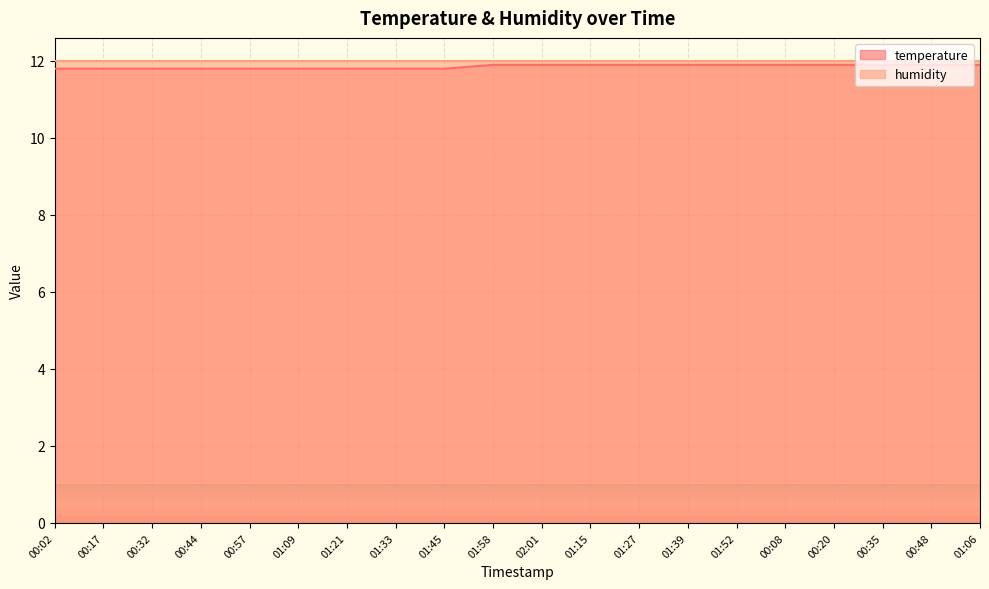

Reading right to left, what are all the values shown in this chart?

11.9	11.9	11.9	11.9	11.9	11.9	11.9	11.9	11.9	11.9	11.9	11.8	11.8	11.8	11.8	11.8	11.8	11.8	11.8	11.8